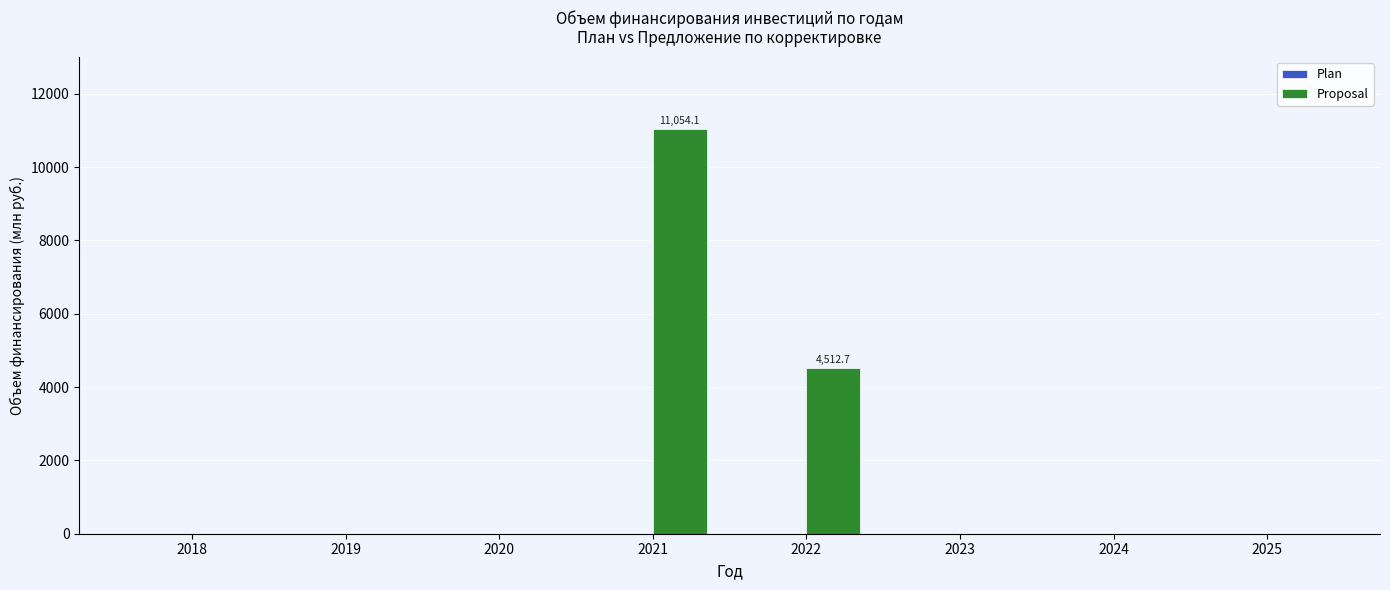

Count the number of categories in the chart.

8